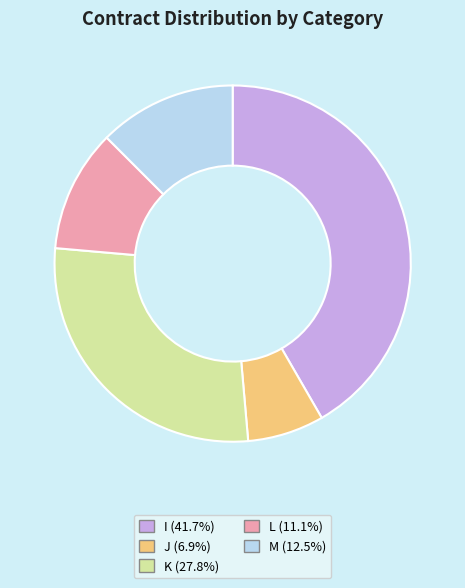

Combined, do L and K account for over 50%?

No